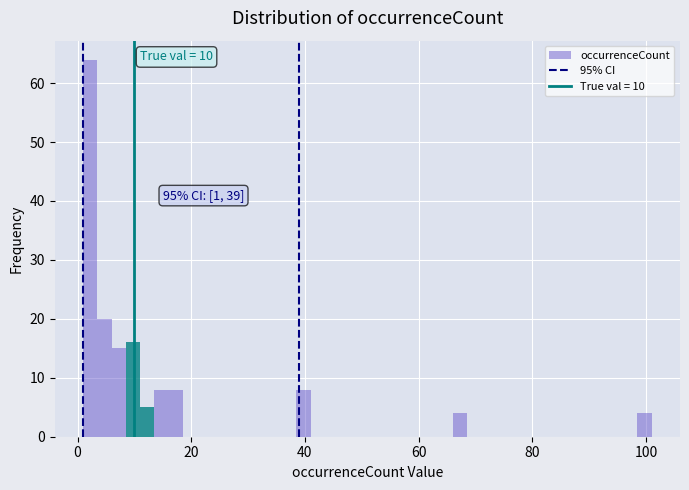

Around what value on the x-axis is the tallest bar? Give the approximate position of its centre, as read against the axis.

2